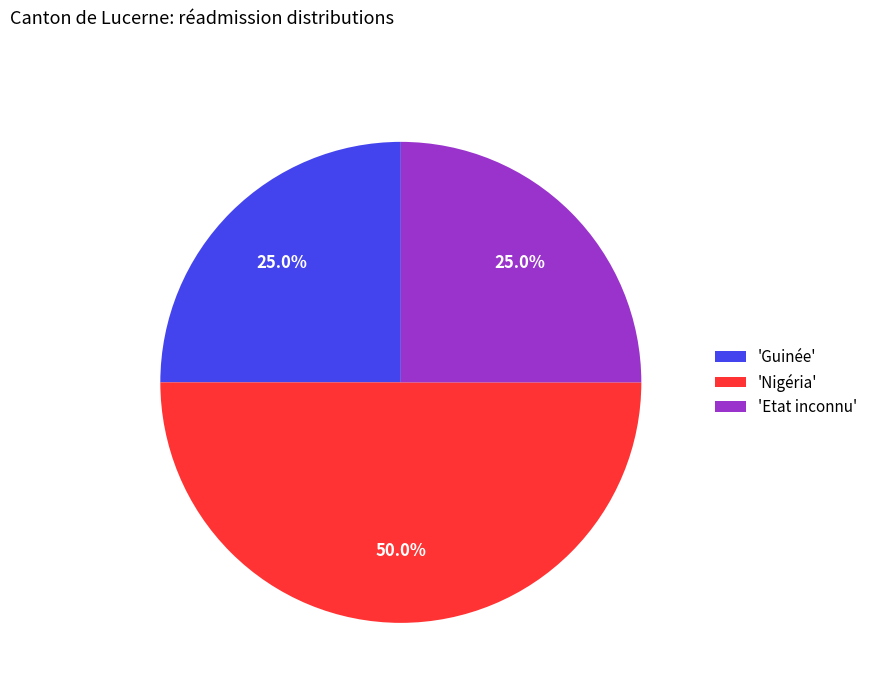

What percentage is NOT represented by 'Nigéria'?

50.0%